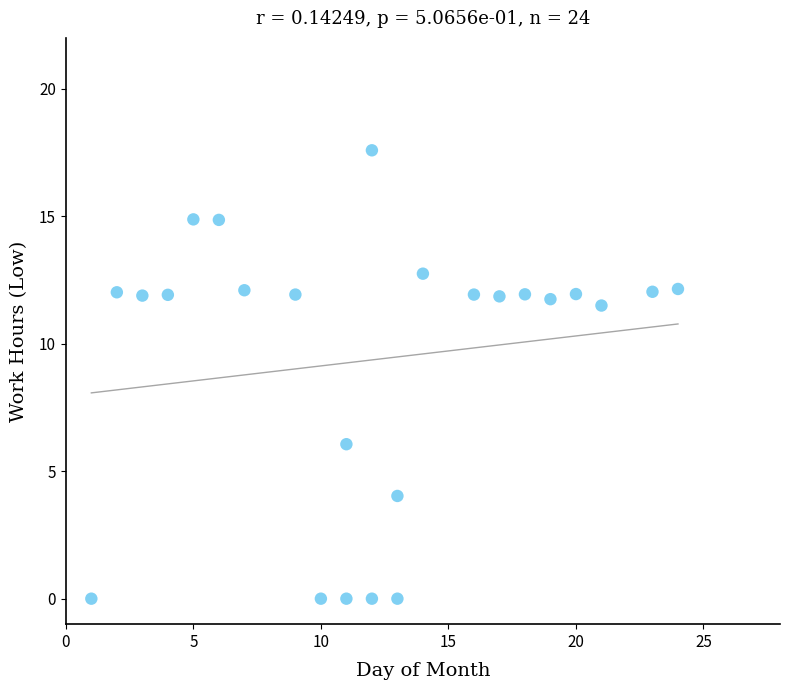

What Y value in the scatter plot is closest to 8?

6.1